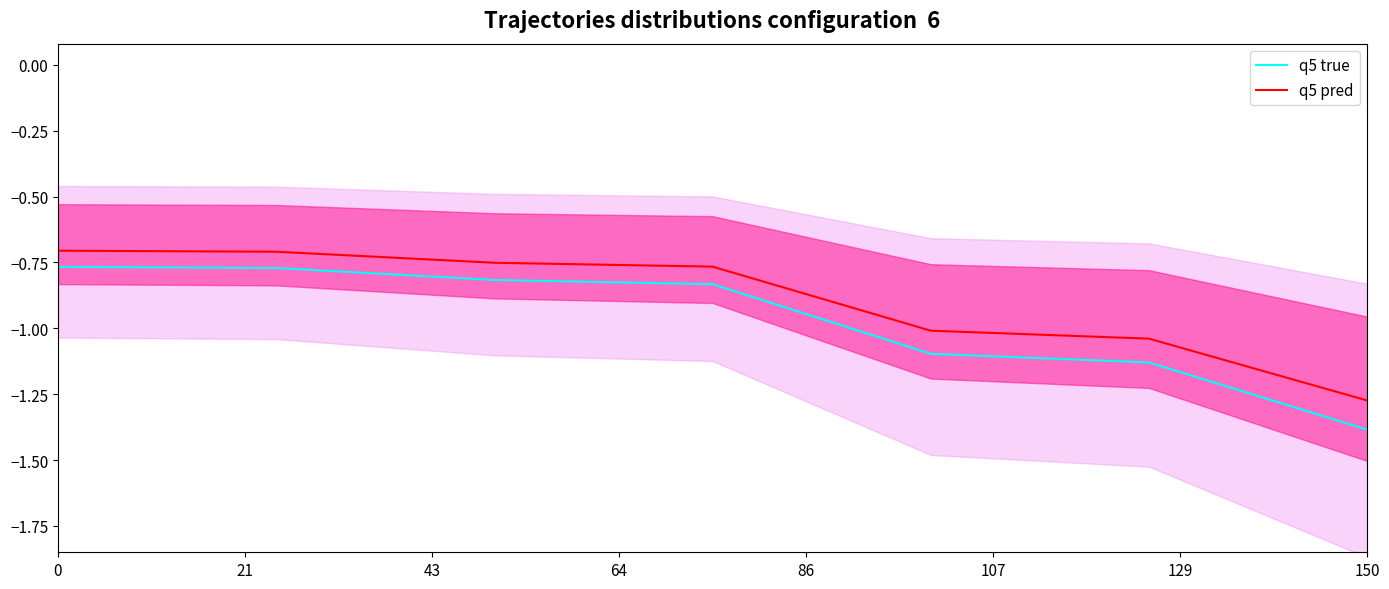

Reading left to right, what are all the values shown in this chart?

q5 true: -0.8	-0.8	-0.8	-0.8	-1.1	-1.1	-1.4
q5 pred: -0.7	-0.7	-0.8	-0.8	-1.0	-1.0	-1.3